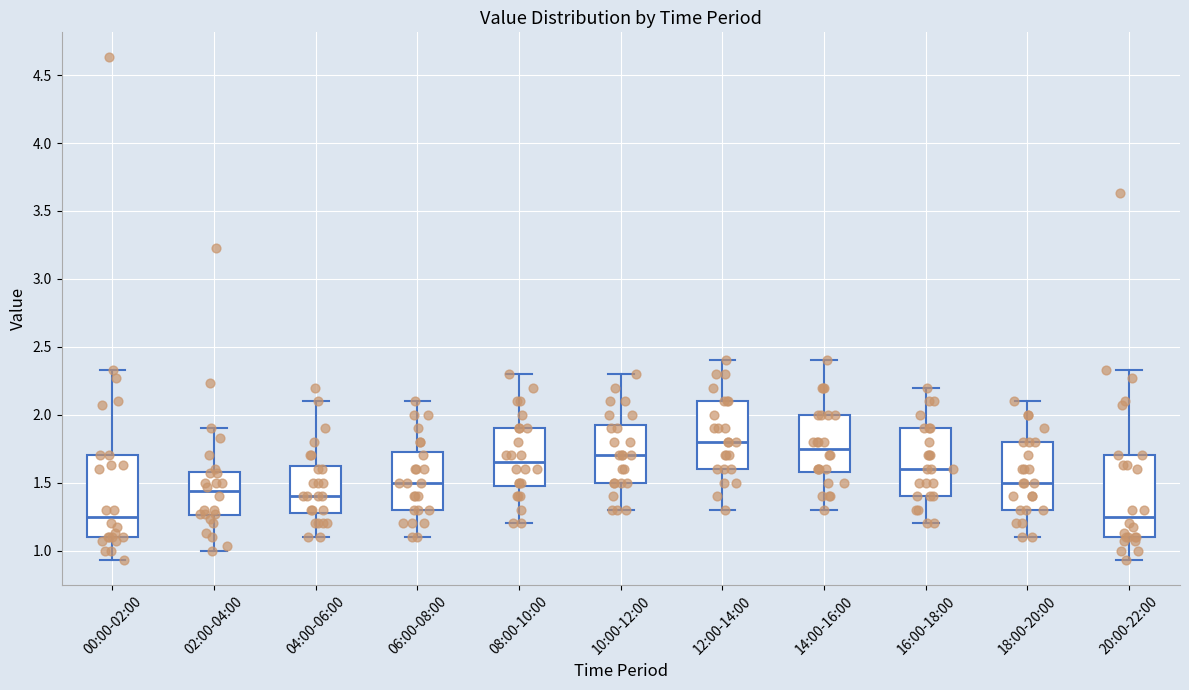

Reading left to right, transcribe this box plot: for each box, give where its median line is, the range the box spans, and where its two whiskers end, as read against the y-axis. The values are not printed on the chart, so give them approximately, as read against the axis.

00:00-02:00: median 1.25, box 1.10 to 1.70, whiskers 0.95 to 2.35
02:00-04:00: median 1.45, box 1.25 to 1.60, whiskers 1.00 to 1.90
04:00-06:00: median 1.40, box 1.30 to 1.65, whiskers 1.10 to 2.10
06:00-08:00: median 1.50, box 1.30 to 1.75, whiskers 1.10 to 2.10
08:00-10:00: median 1.65, box 1.50 to 1.90, whiskers 1.20 to 2.30
10:00-12:00: median 1.70, box 1.50 to 1.95, whiskers 1.30 to 2.30
12:00-14:00: median 1.80, box 1.60 to 2.10, whiskers 1.30 to 2.40
14:00-16:00: median 1.75, box 1.60 to 2.00, whiskers 1.30 to 2.40
16:00-18:00: median 1.60, box 1.40 to 1.90, whiskers 1.20 to 2.20
18:00-20:00: median 1.50, box 1.30 to 1.80, whiskers 1.10 to 2.10
20:00-22:00: median 1.25, box 1.10 to 1.70, whiskers 0.95 to 2.35